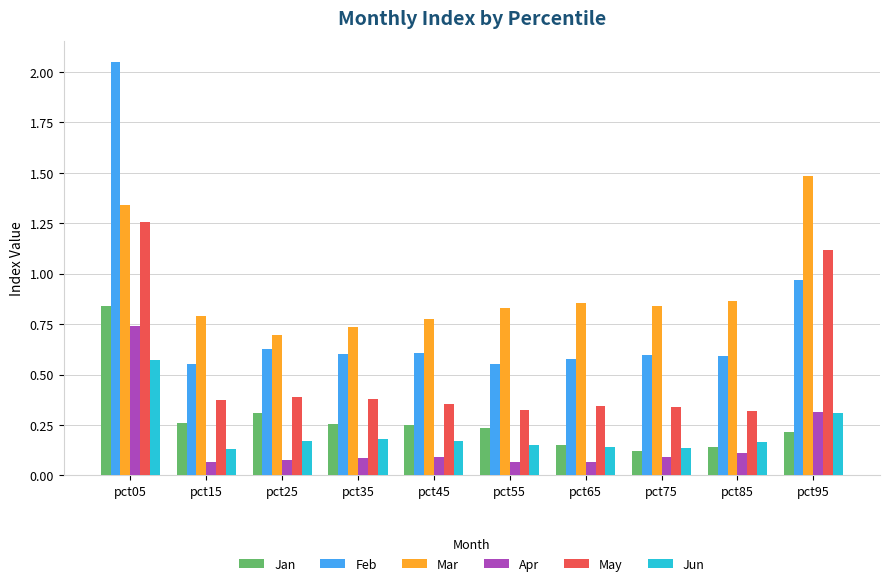

What is the value of the May bar at the 10th from the left?

1.1